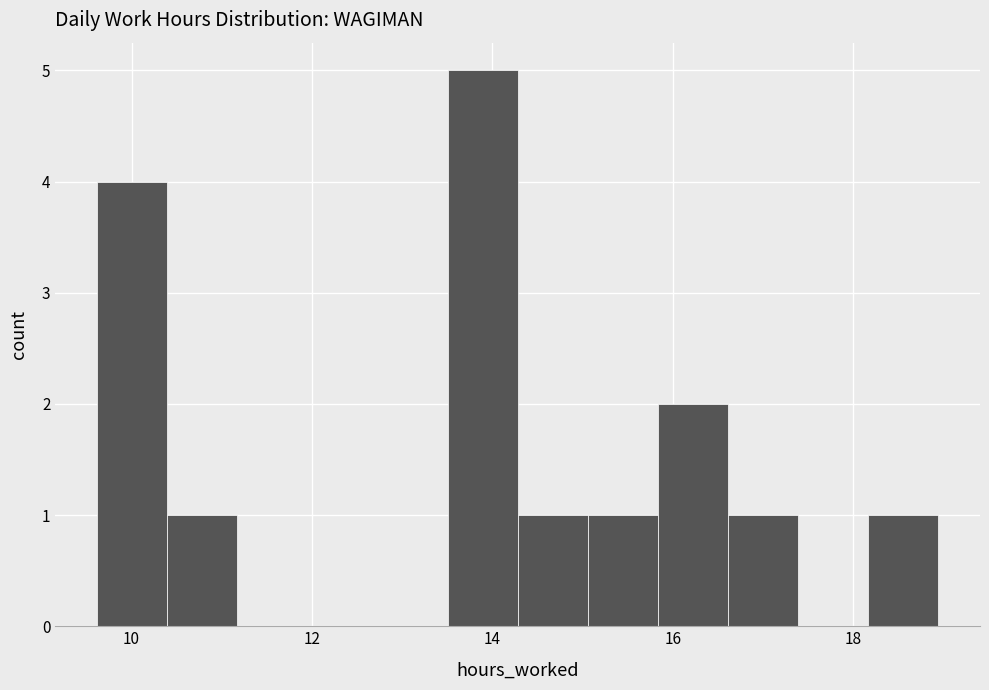

Around what value on the x-axis is the tallest bar? Give the approximate position of its centre, as read against the axis.

13.8